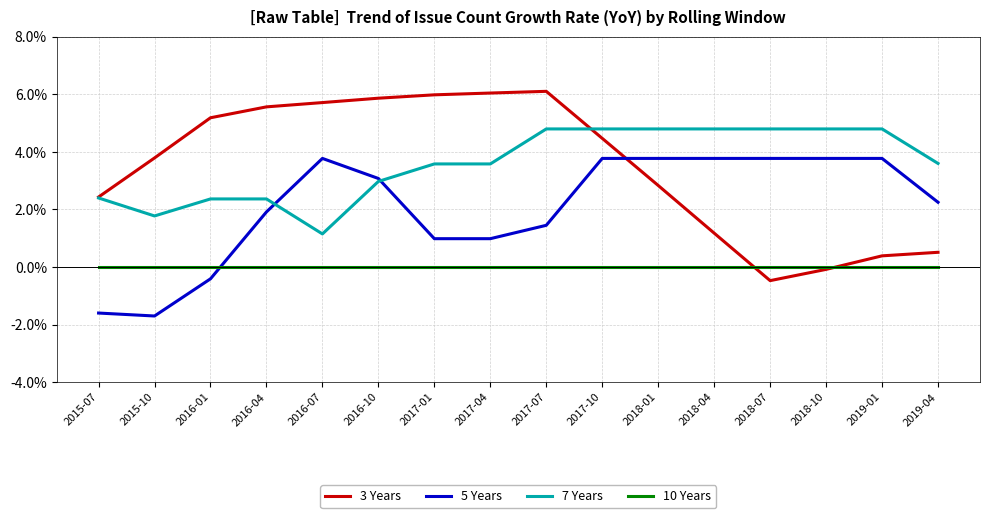

What are all the series names shown in the legend?

3 Years, 5 Years, 7 Years, 10 Years